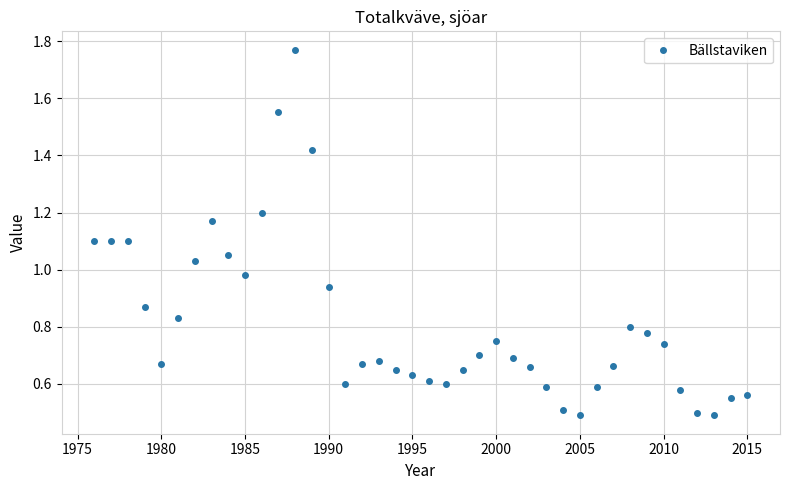

What is the difference between the maximum and minimum values?

1.3